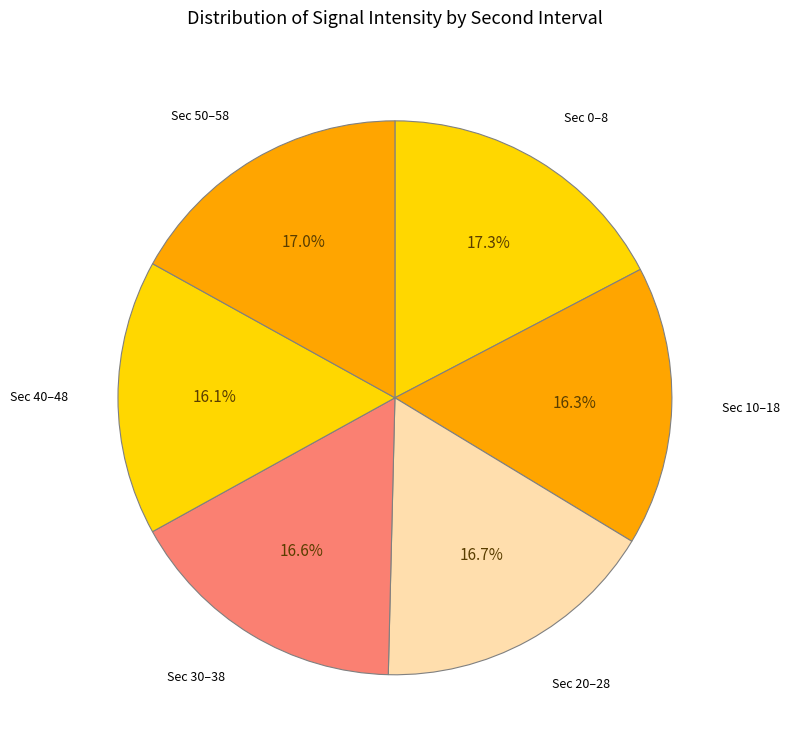

Does Sec 30–38 represent more than half of the total?

No